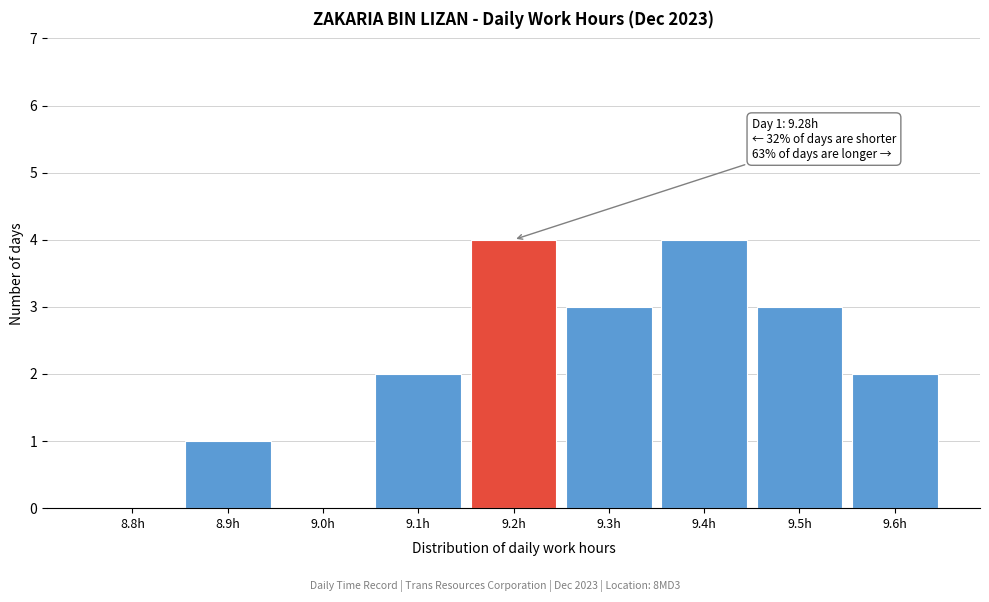

Reading left to right, extract all data points from this chart.

8.8h=0	8.9h=1	9.0h=0	9.1h=2	9.2h=4	9.3h=3	9.4h=4	9.5h=3	9.6h=2